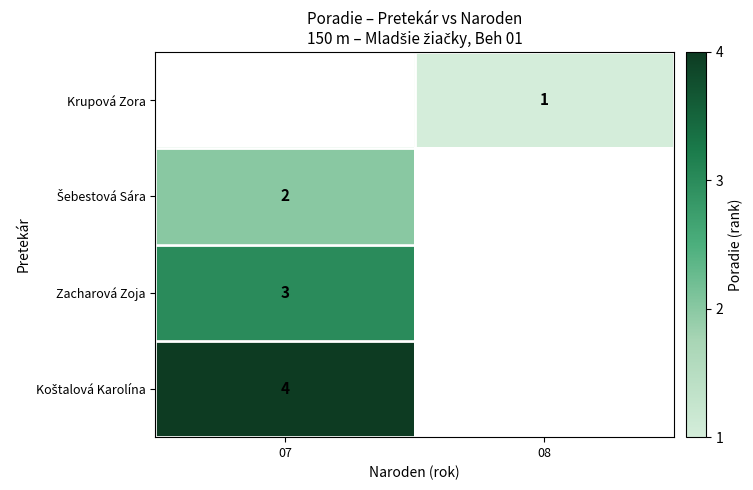

Where is Šebestová Sára nearest to the value 2?

07